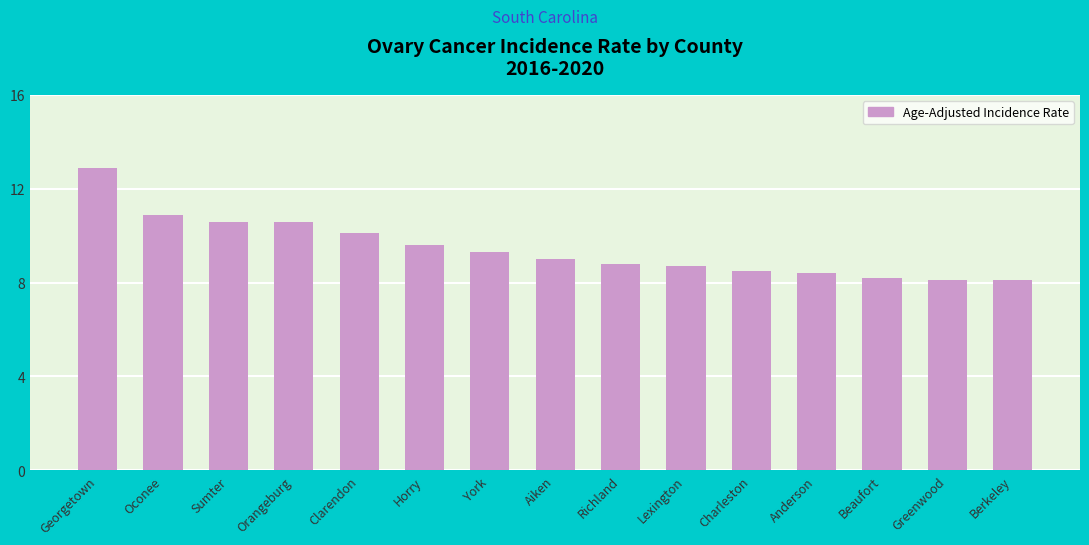

At which label does the data first exceed 9?

Georgetown